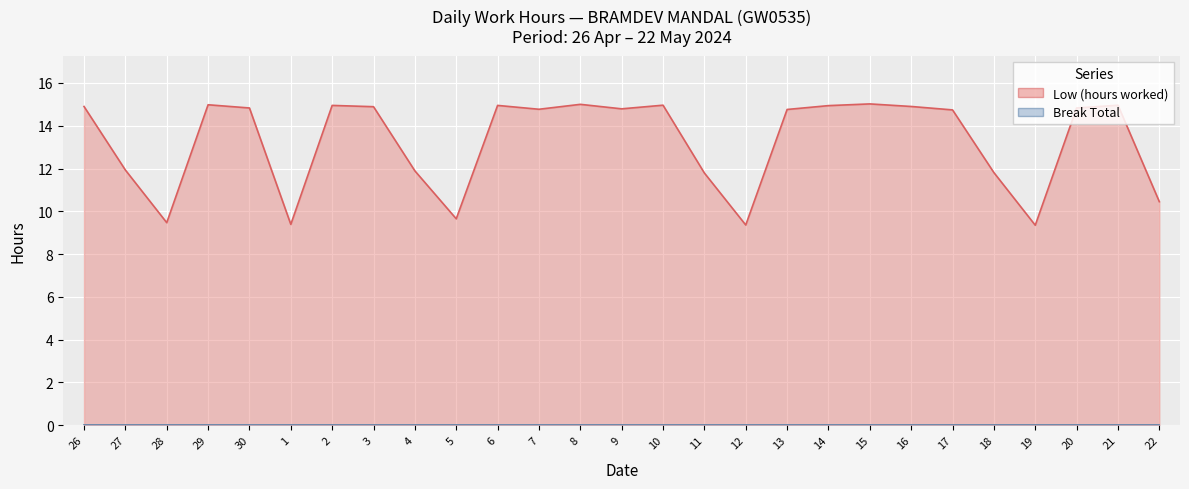

Reading right to left, list all the values displayed in this chart.

22=10.4	21=15.0	20=14.8	19=9.3	18=11.8	17=14.7	16=14.9	15=15.0	14=14.9	13=14.8	12=9.4	11=11.8	10=15.0	9=14.8	8=15.0	7=14.8	6=14.9	5=9.7	4=11.9	3=14.9	2=14.9	1=9.4	30=14.8	29=15.0	28=9.5	27=11.9	26=14.9